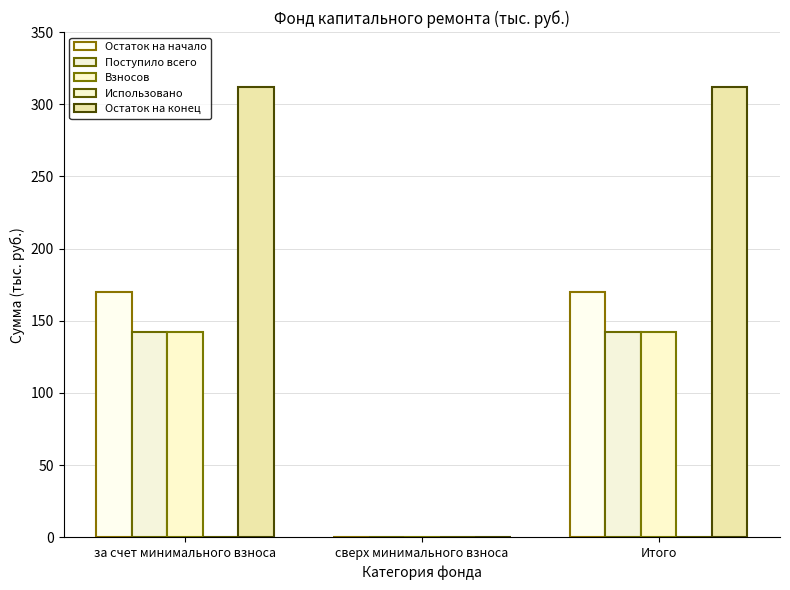

Read the Поступило всего value at за счет минимального взноса.

142.2